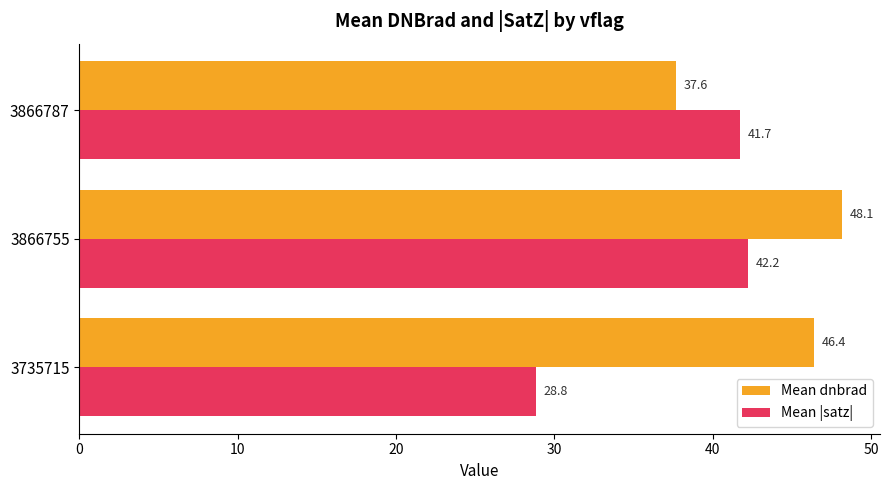

List the series in order of their peak value, highest first.

Mean dnbrad, Mean |satz|